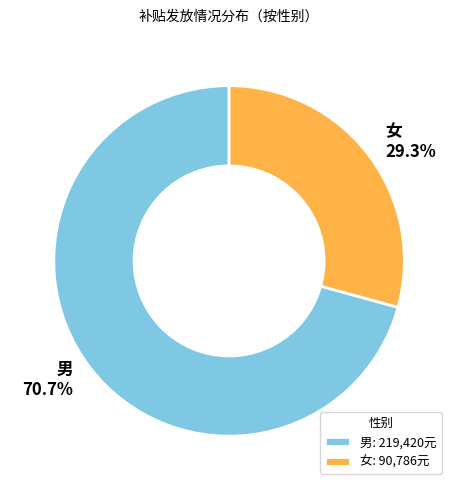

Is there any slice that represents more than half of the pie?

Yes